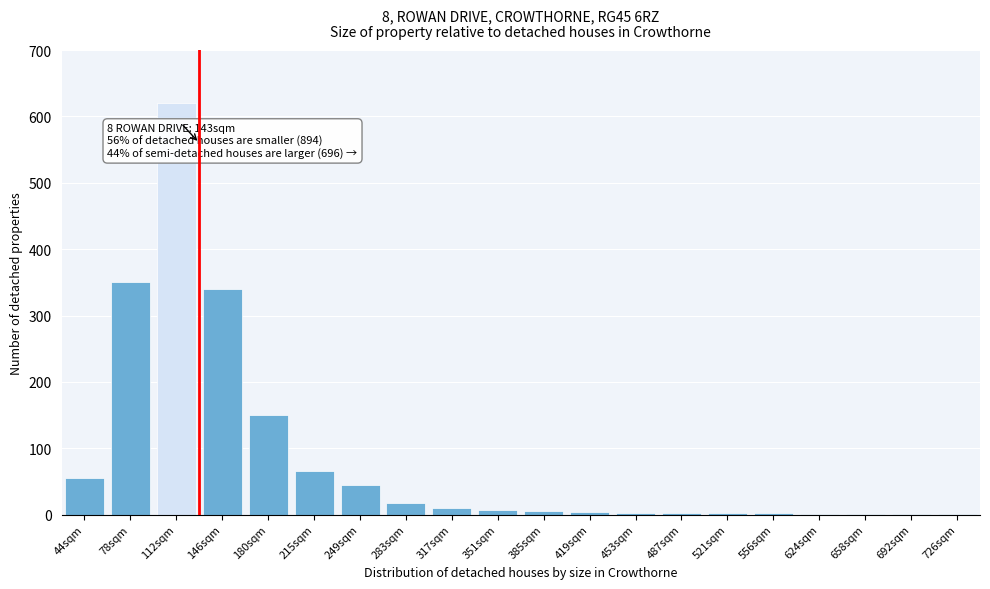

Between 283sqm and 44sqm, which is larger?

44sqm